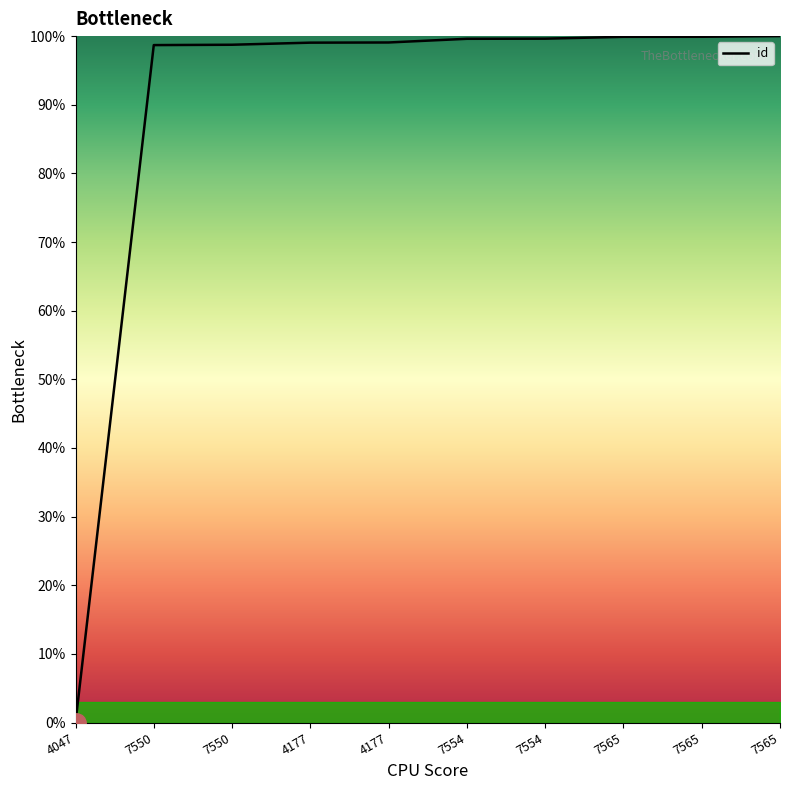

Is this an area chart (filled region under the line)?

Yes